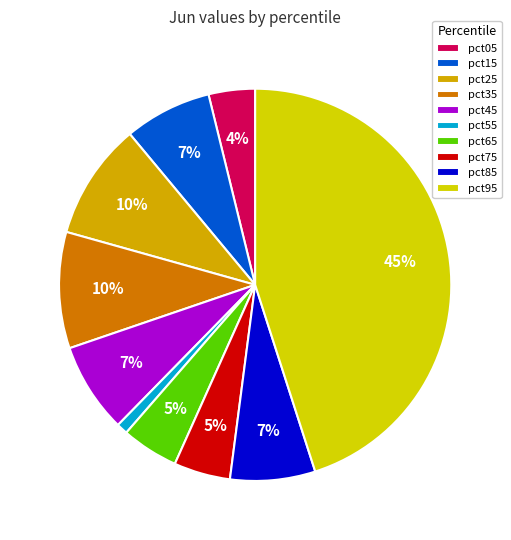

Do pct25 and pct45 together represent more than half of the pie?

No